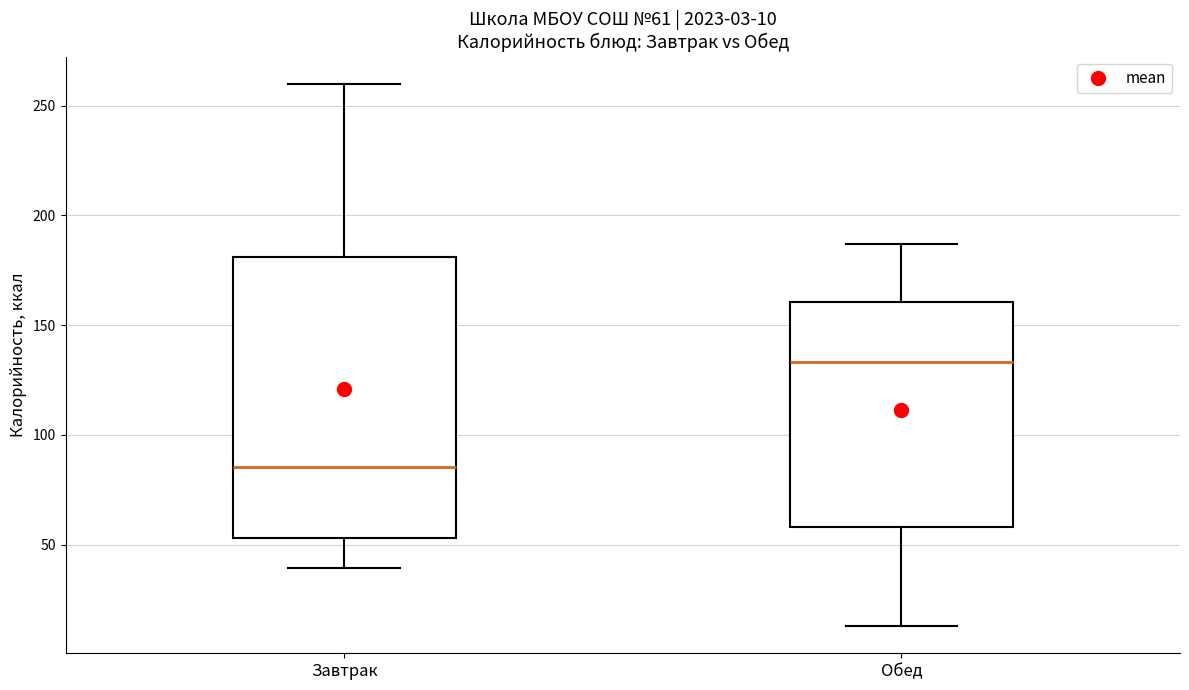

Which box has the highest median line?

Обед